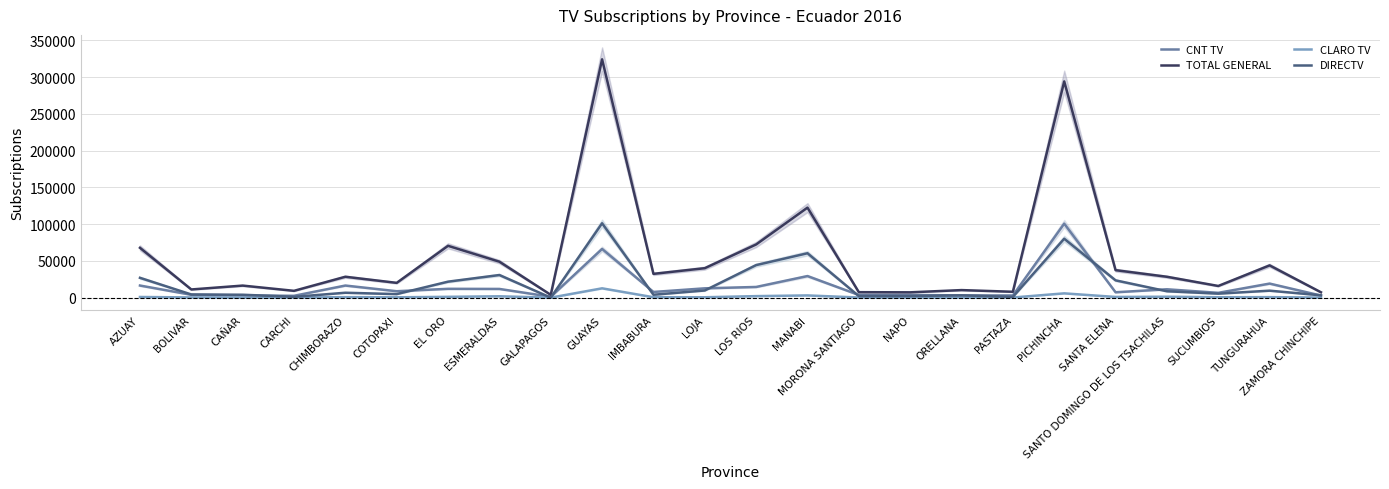

In CLARO TV, how many points are lower than both neighbors (excluding endpoints)?

8